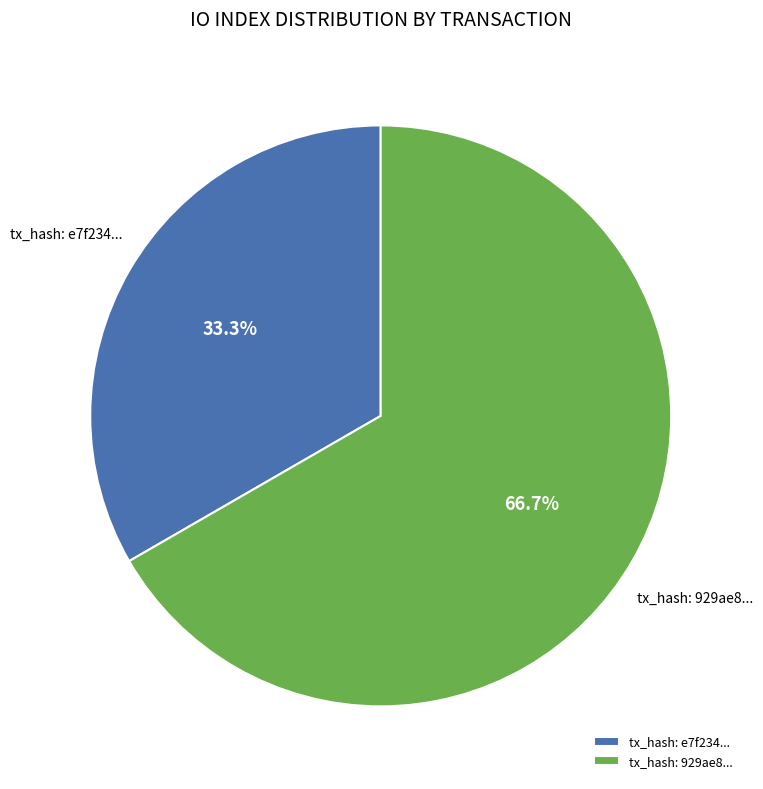

Which slice is the smallest?

tx_hash: e7f234...